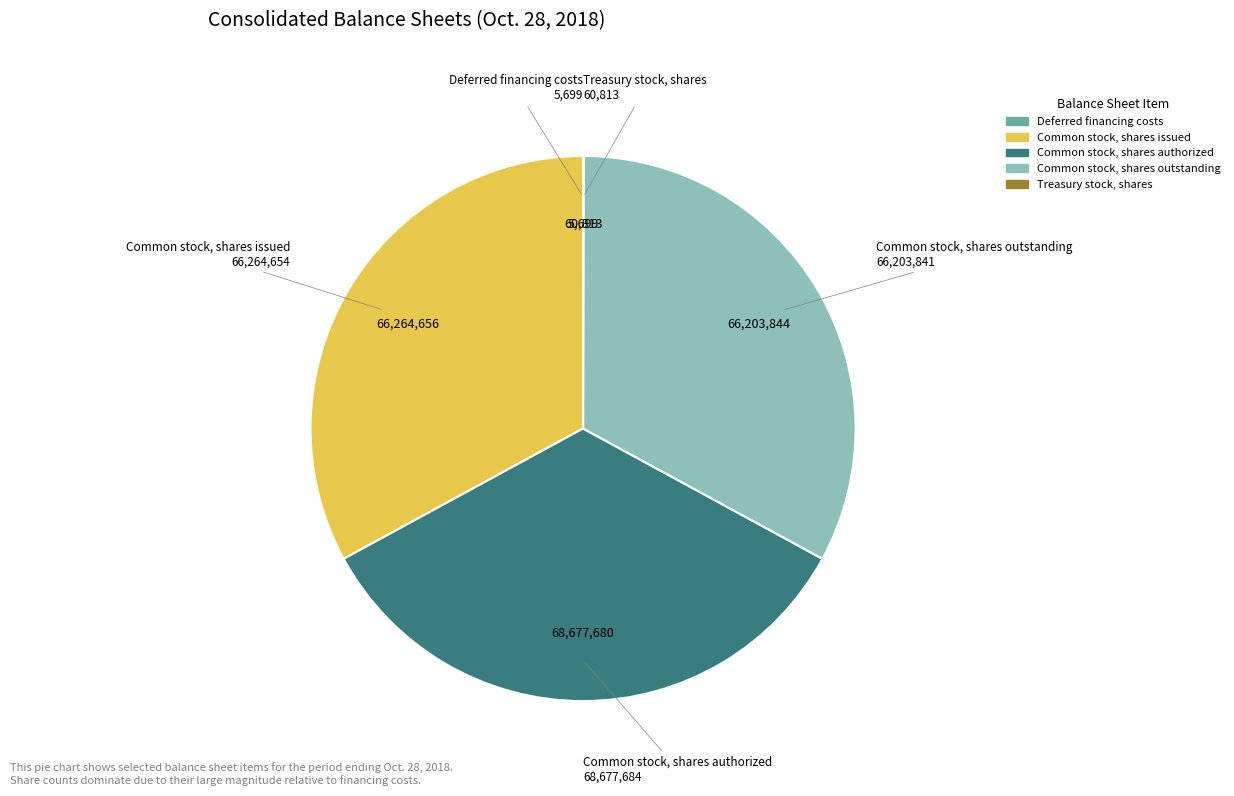

Does any single category account for the majority?

No